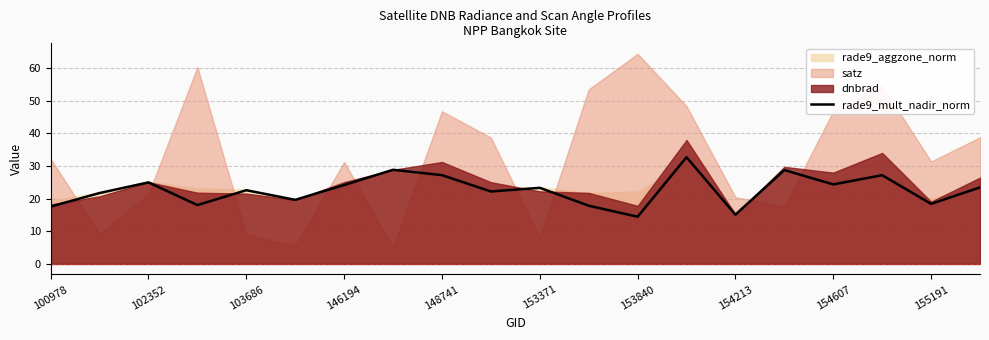

What is the maximum value for rade9_mult_nadir_norm?

32.7